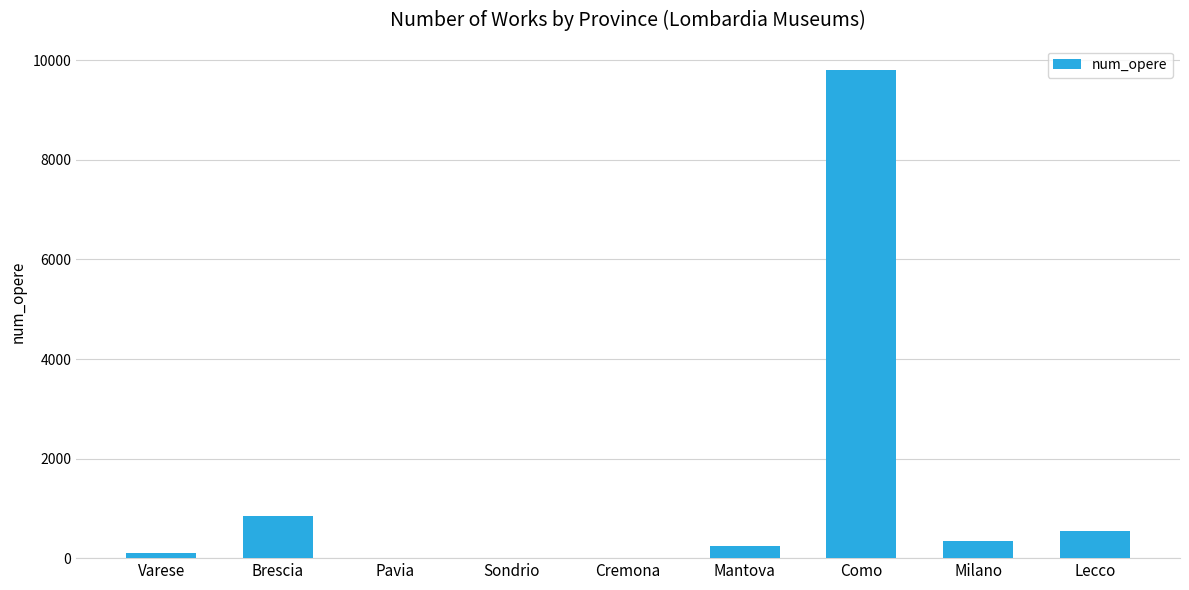

At which category does the chart reach its peak across all series?

Como